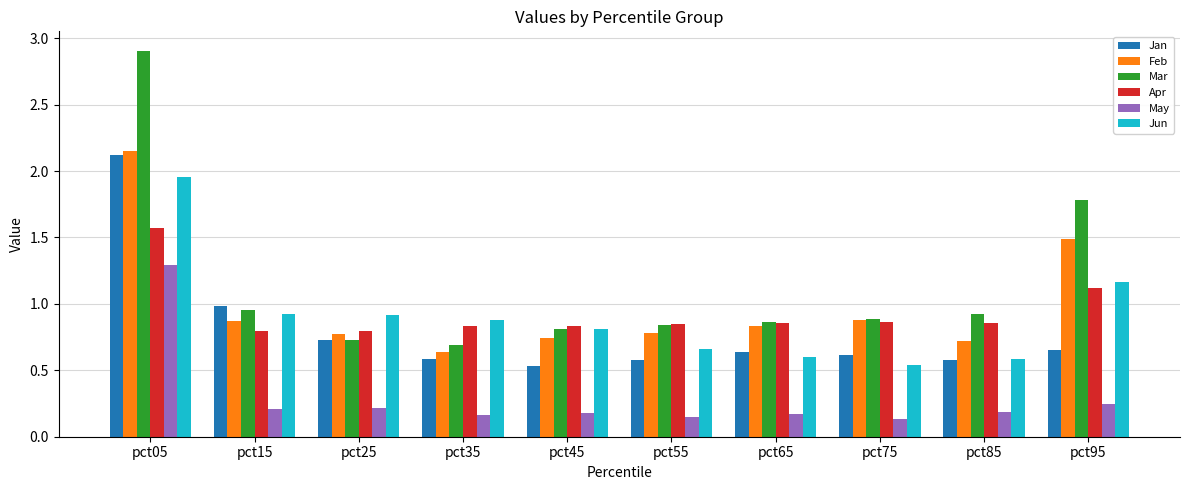

Between pct05 and pct15, which series saw the biggest shift?

Mar